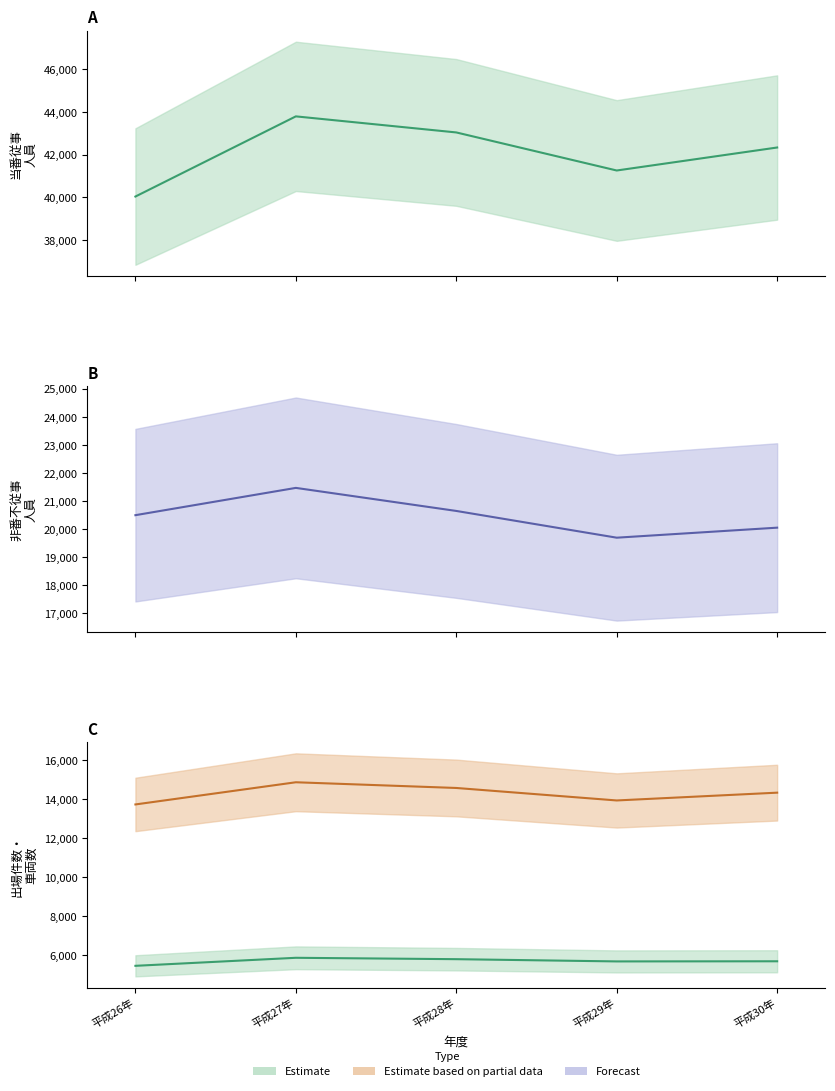

Is it true that 当番(従事) equals 41255 at 平成29年?

True